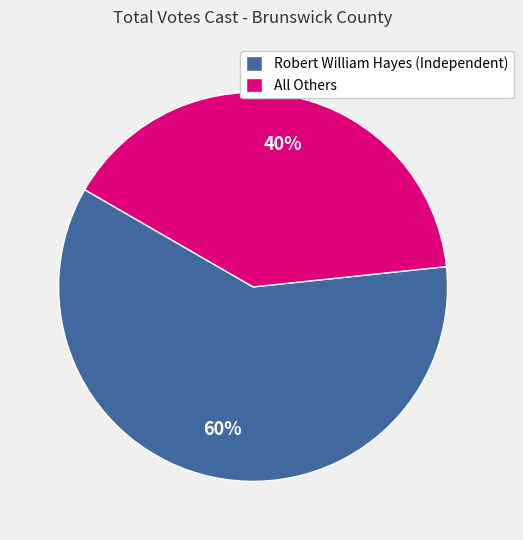

The All Others slice represents 40% of the pie. True or false?

True